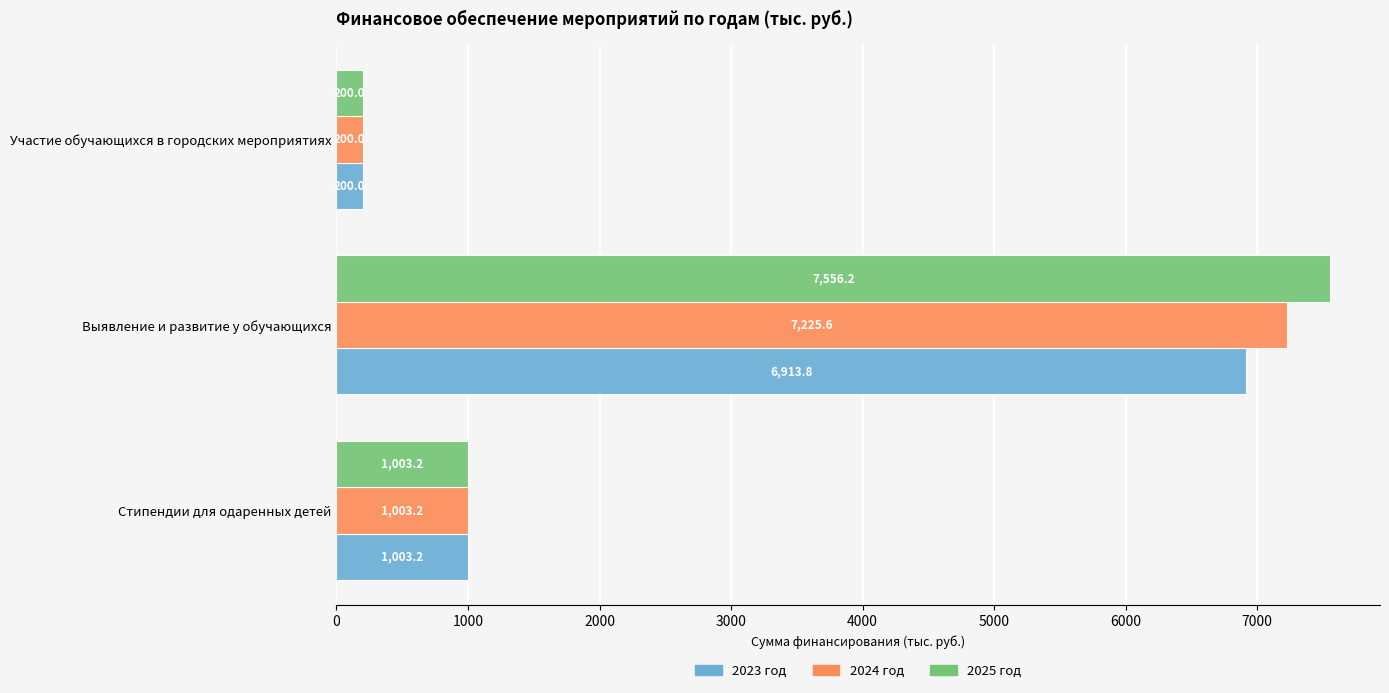

Rank the series by their maximum value, from lowest to highest.

2023 год, 2024 год, 2025 год